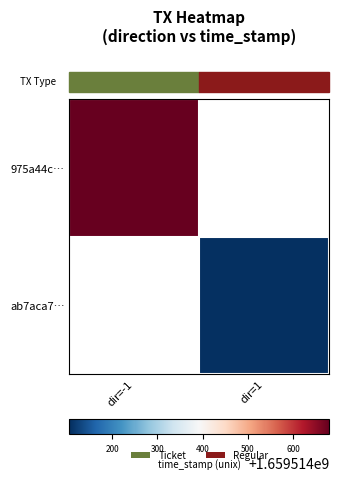

List the series in order of their overall mean, lowest first.

ab7aca70a056306f280719f6bf6b1a870c2acd5, 975a44c92093b8b287c62fa56200e28fe1a3793